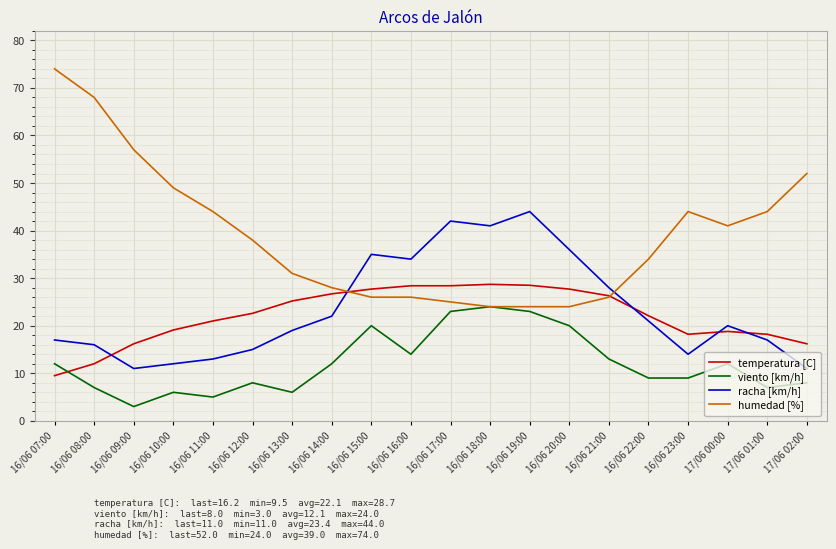

Is the value of temperatura [C] at 16/06 20:00 greater than the value of racha [km/h] at 16/06 08:00?

Yes